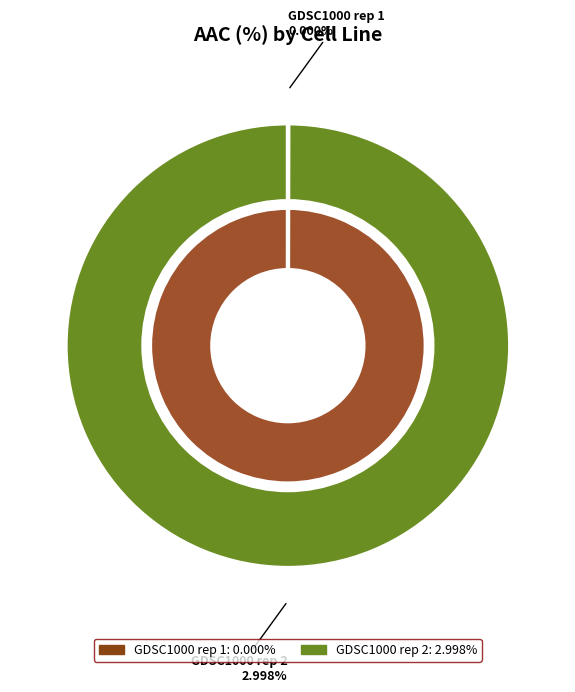

To the nearest percent, what portion does GDSC1000 rep 2 represent?

100%